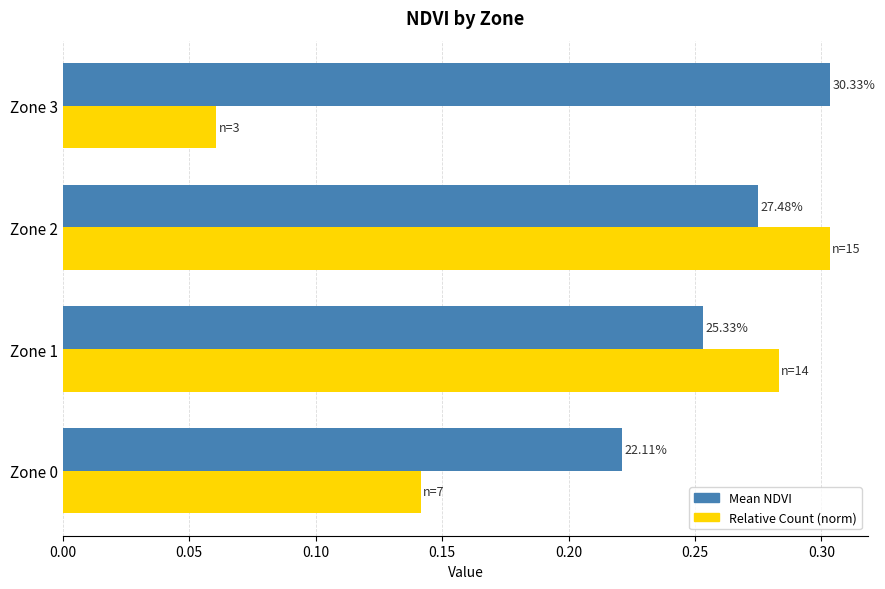

What are all the series names shown in the legend?

Mean NDVI, Relative Count (norm)